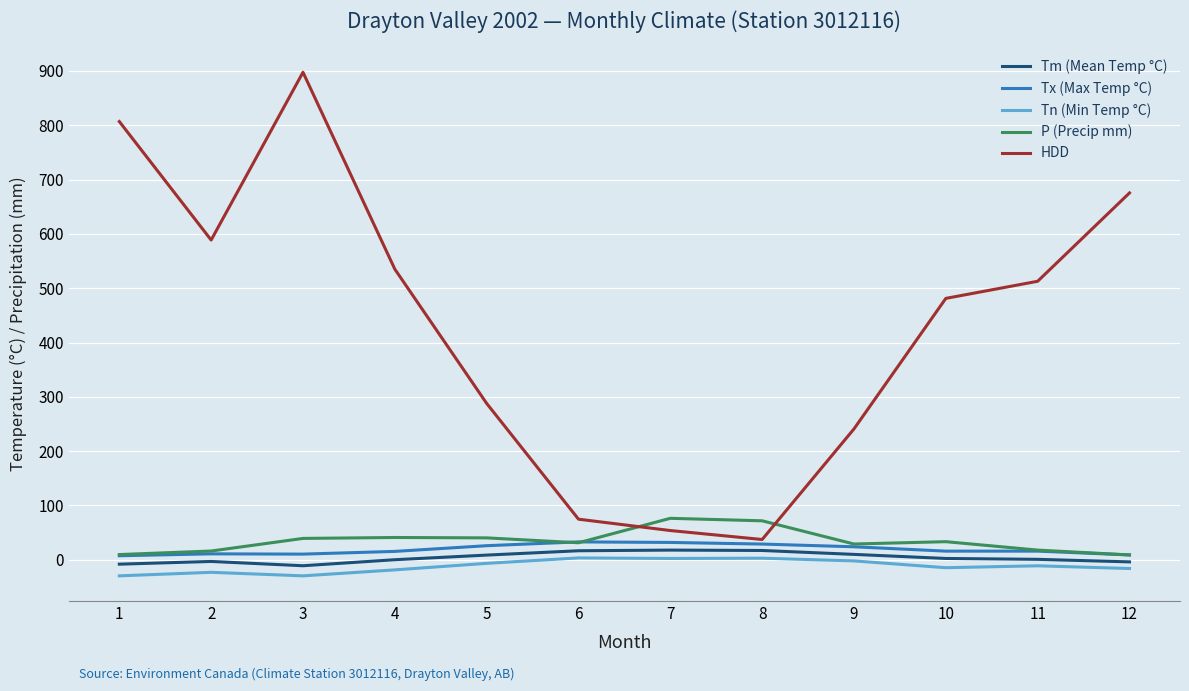

What is the maximum value shown in the chart?

897.4